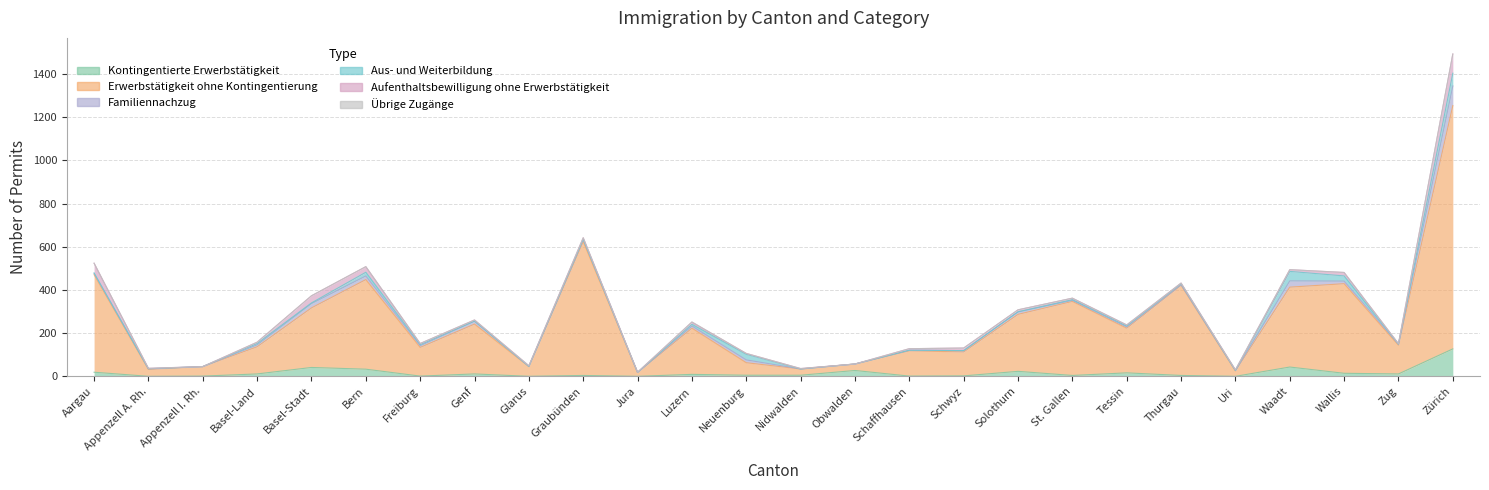

Does the chart have visible grid lines?

Yes